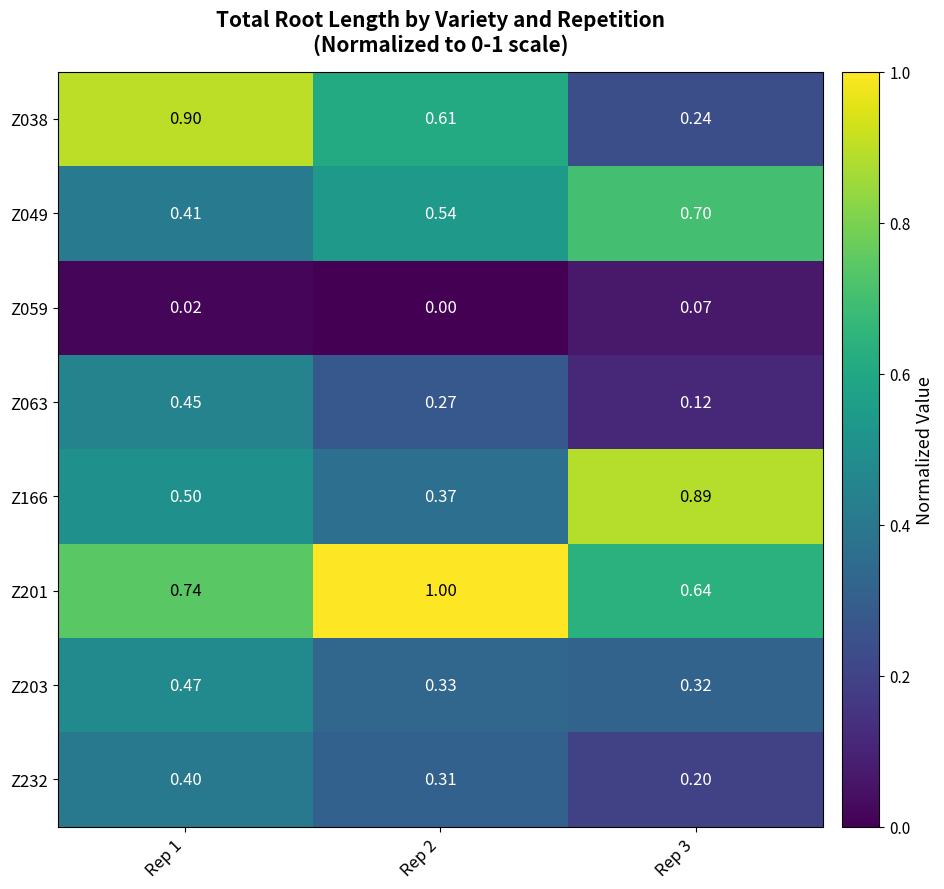

Is the value of Z166 at Rep 2 greater than the value of Z063 at Rep 2?

Yes